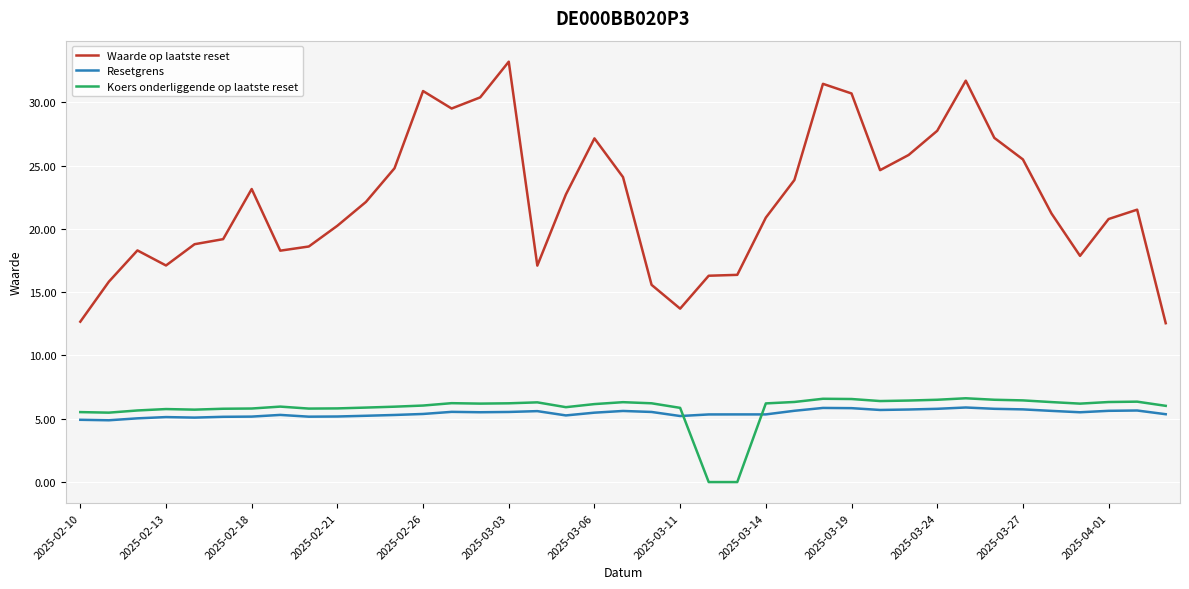

True or false: Koers onderliggende op laatste reset and Waarde op laatste reset cross at least once.

False